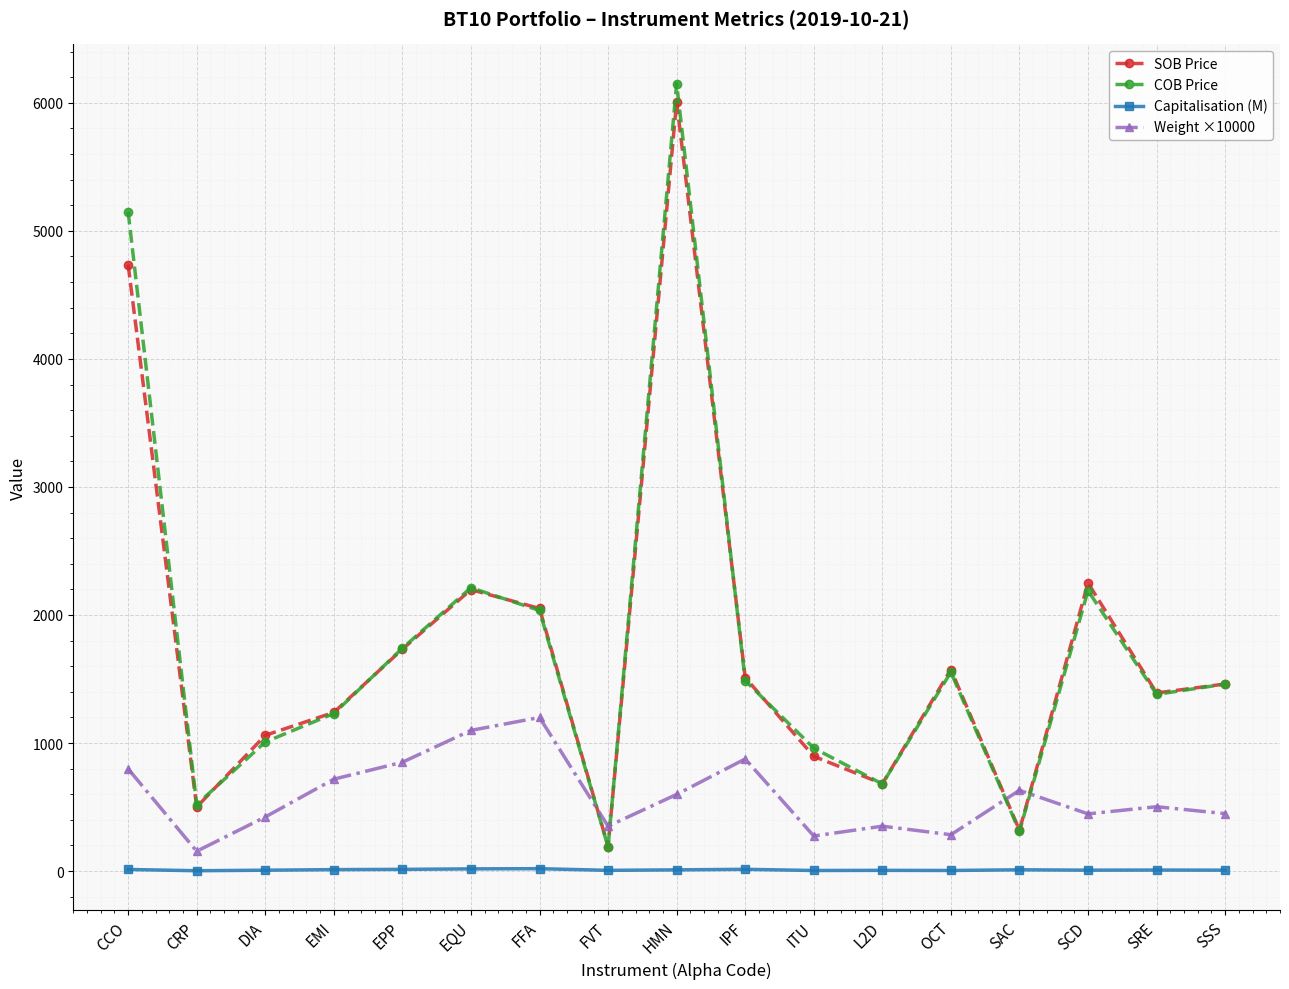

How many interior local peaks does the SOB Price series have?

4